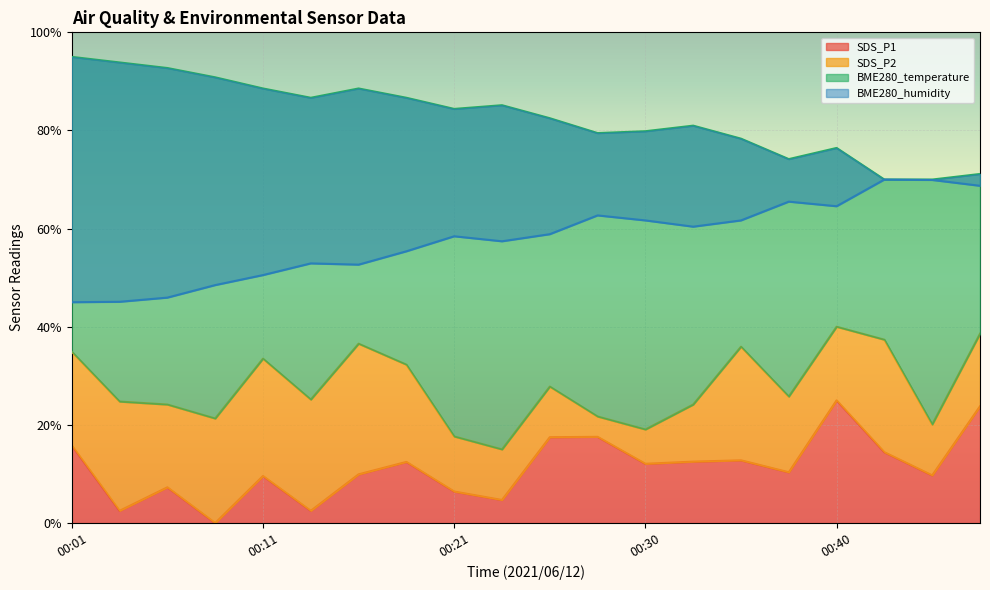

True or false: SDS_P1 and BME280_temperature intersect in this chart.

False